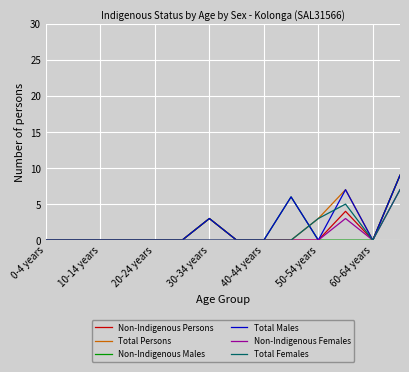

What is the greatest value displayed?

9